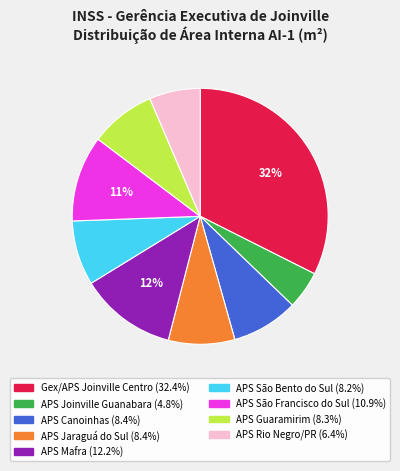

What is the smallest slice in the pie chart?

APS Joinville Guanabara